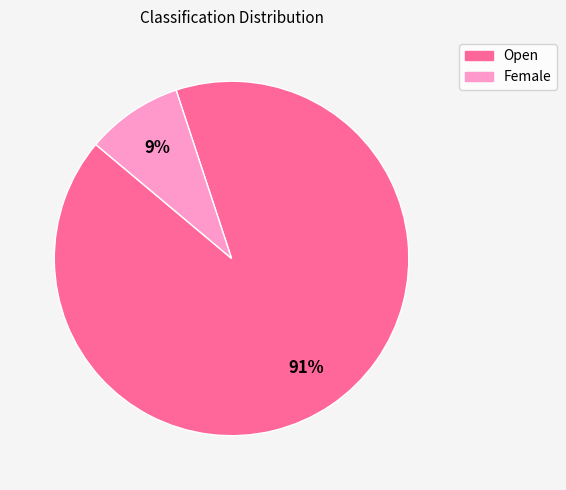

How many segments does this pie chart have?

2